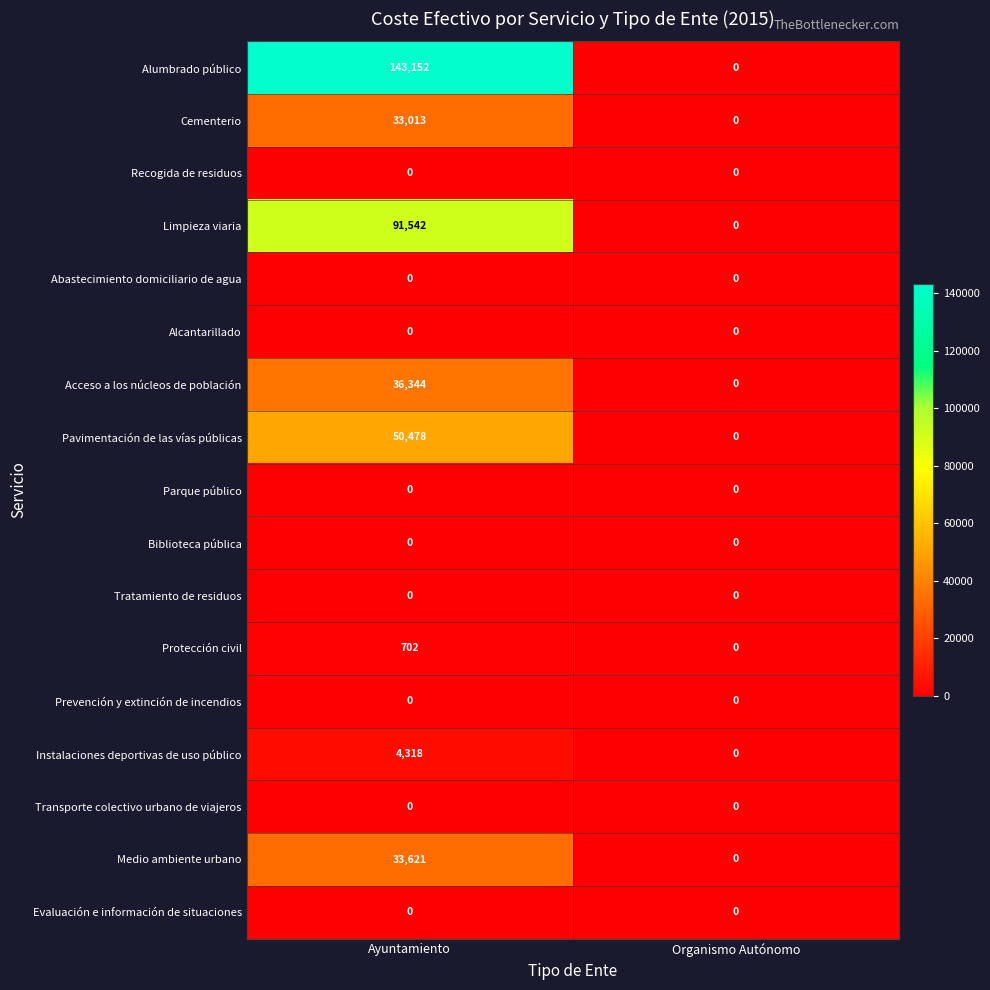

What is the difference between the Cementerio values at Ayuntamiento and Organismo Autónomo?

33013